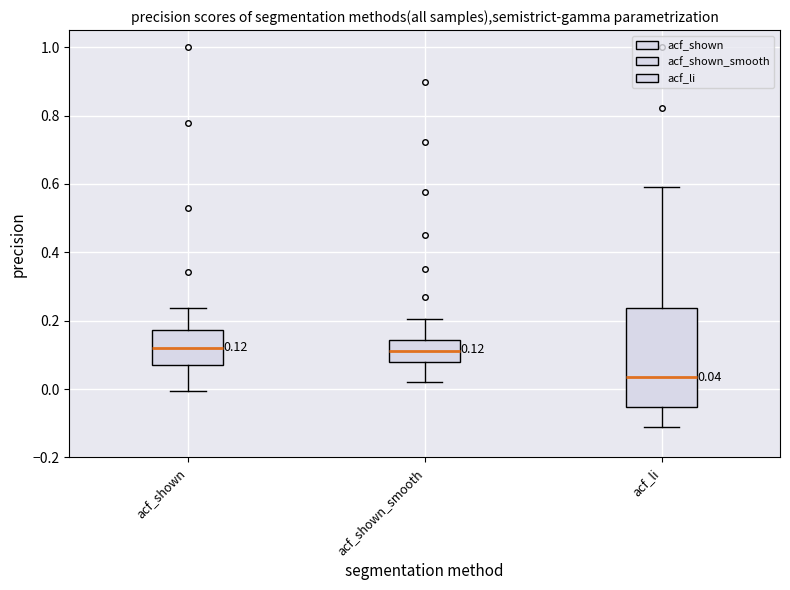

Which box is the tallest, from its lower edge to its upper edge?

acf_li